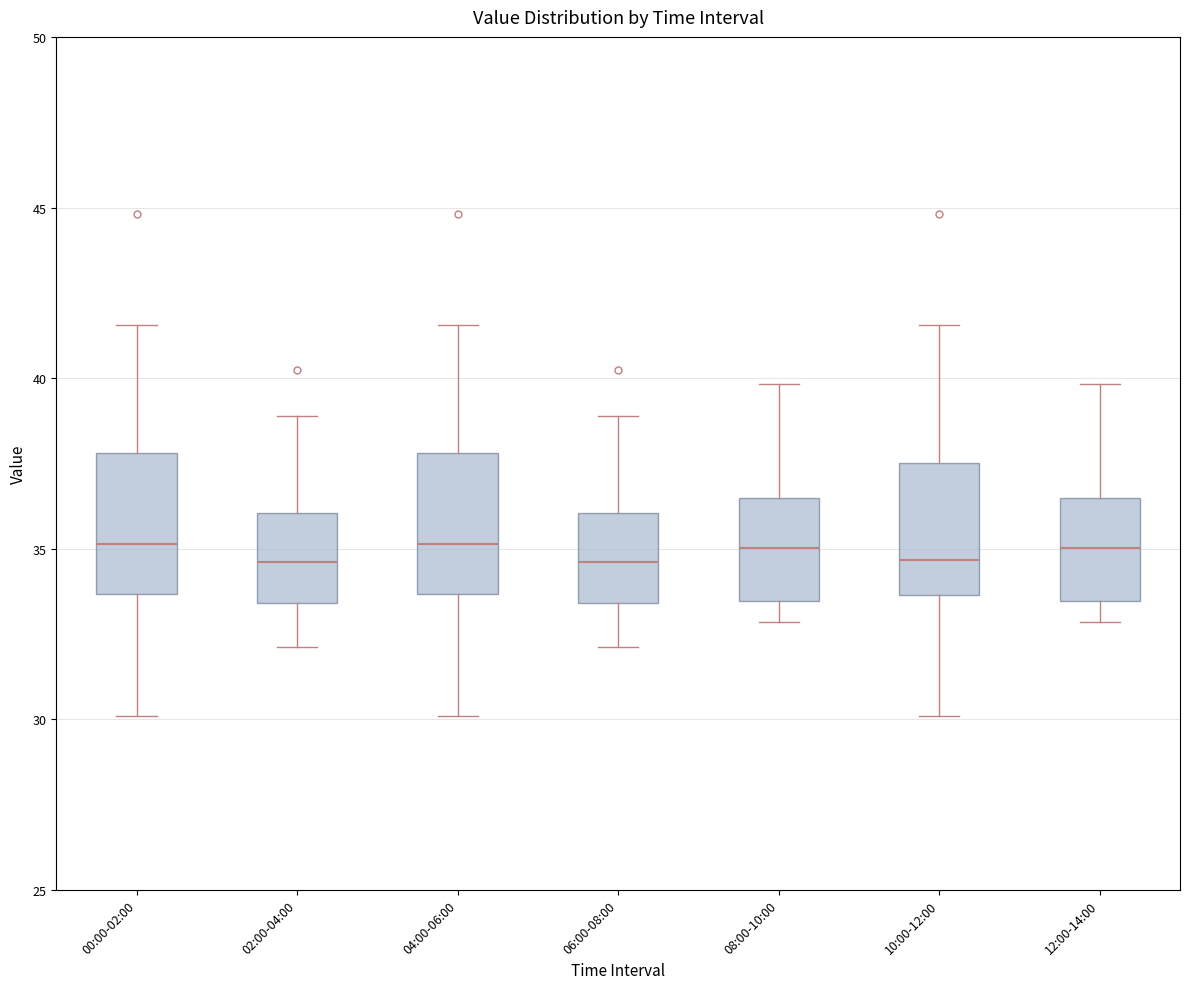

Reading left to right, read every box against the y-axis: the position of its median line, the range the box covers, and the ends of its whiskers. The values are not printed on the chart, so give them approximately, as read against the axis.

00:00-02:00: median 35.0, box 33.5 to 38.0, whiskers 30.0 to 41.5
02:00-04:00: median 34.5, box 33.5 to 36.0, whiskers 32.0 to 39.0
04:00-06:00: median 35.0, box 33.5 to 38.0, whiskers 30.0 to 41.5
06:00-08:00: median 34.5, box 33.5 to 36.0, whiskers 32.0 to 39.0
08:00-10:00: median 35.0, box 33.5 to 36.5, whiskers 33.0 to 40.0
10:00-12:00: median 34.5, box 33.5 to 37.5, whiskers 30.0 to 41.5
12:00-14:00: median 35.0, box 33.5 to 36.5, whiskers 33.0 to 40.0